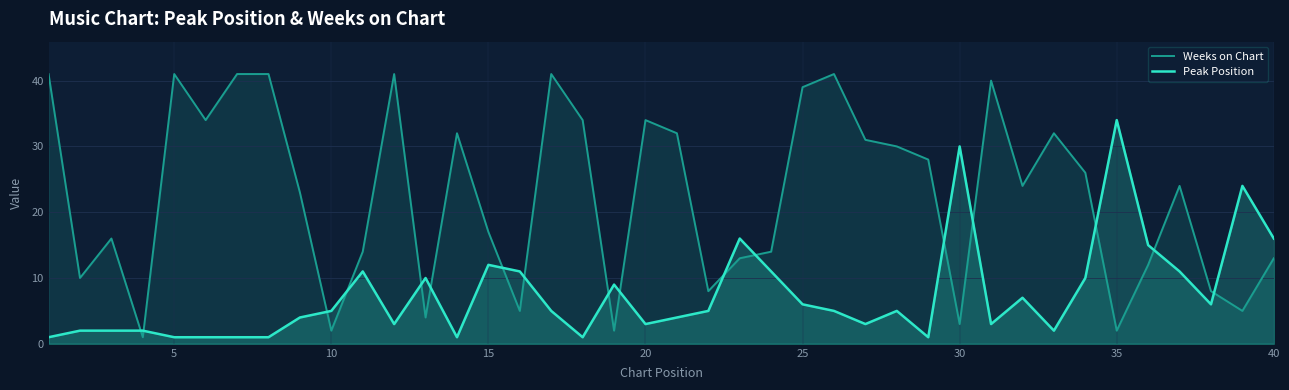

Rank the series by their average value, from lowest to highest.

Peak Position, Weeks on Chart